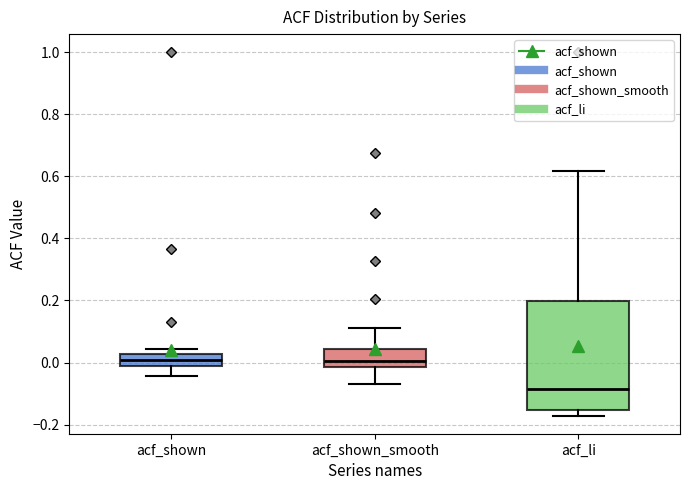

Reading left to right, read every box against the y-axis: the position of its median line, the range the box covers, and the ends of its whiskers. The values are not printed on the chart, so give them approximately, as read against the axis.

acf_shown: median 0.00, box -0.02 to 0.02, whiskers -0.04 to 0.04
acf_shown_smooth: median 0.00, box -0.02 to 0.04, whiskers -0.06 to 0.12
acf_li: median -0.08, box -0.16 to 0.20, whiskers -0.18 to 0.62